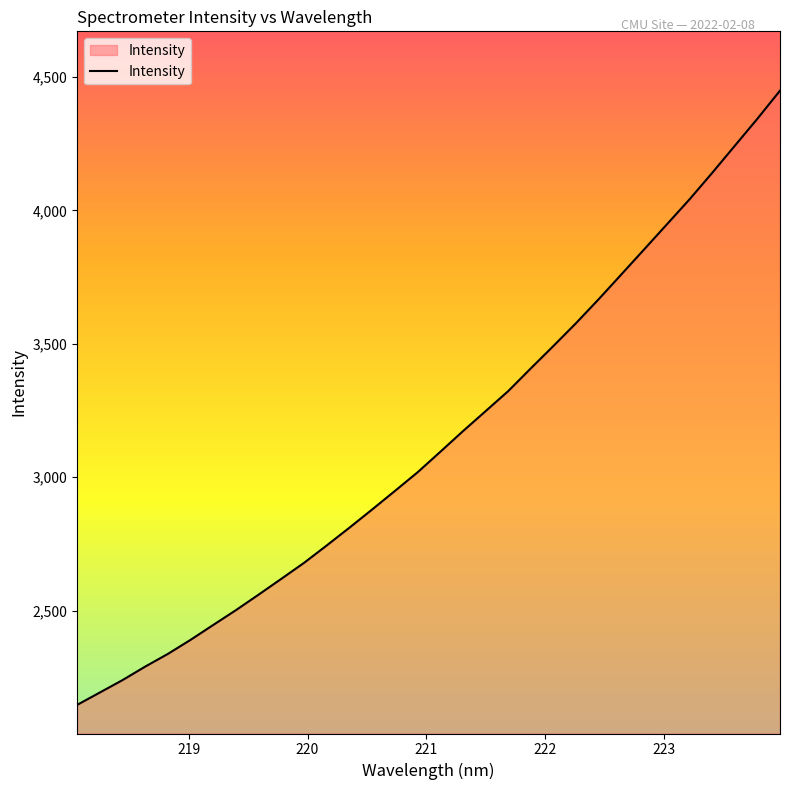

What is the greatest value displayed?

4449.2